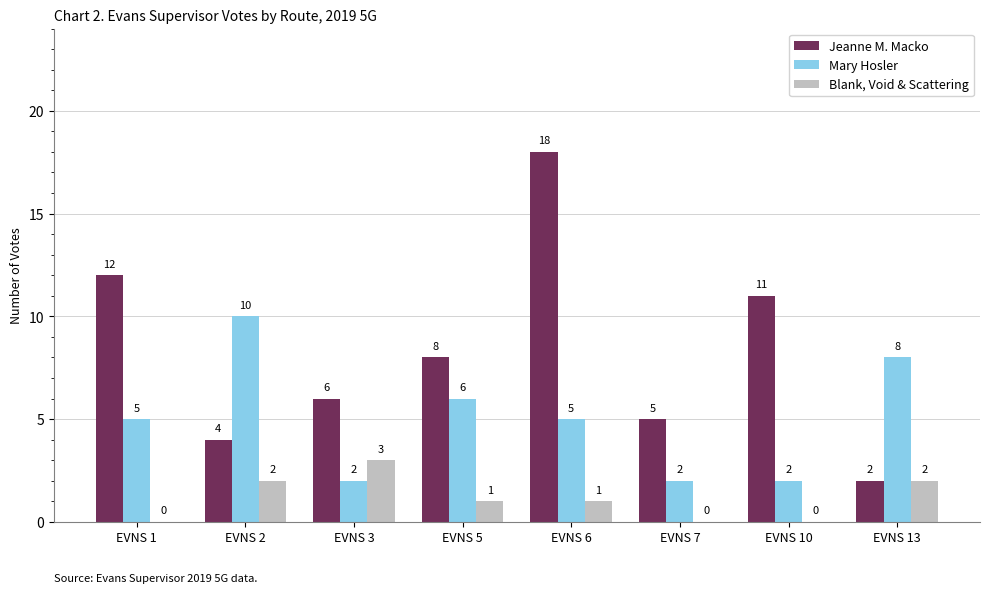

Is it true that Jeanne M. Macko equals 3 at EVNS 13?

False